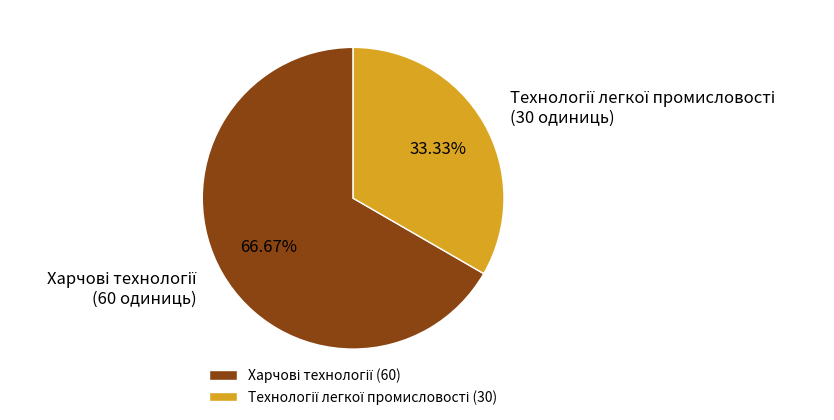

Is there a majority slice in this chart?

Yes